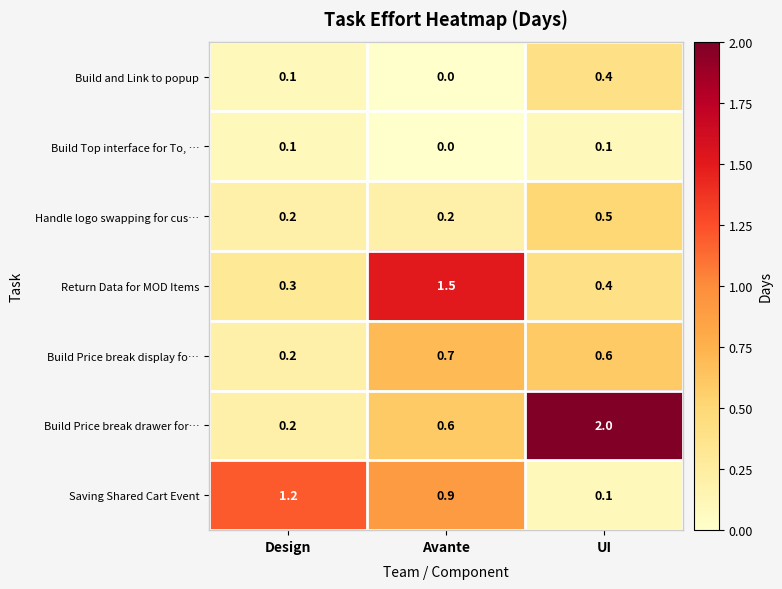

Which category has the highest value in the Saving Shared Cart Event series?

Design